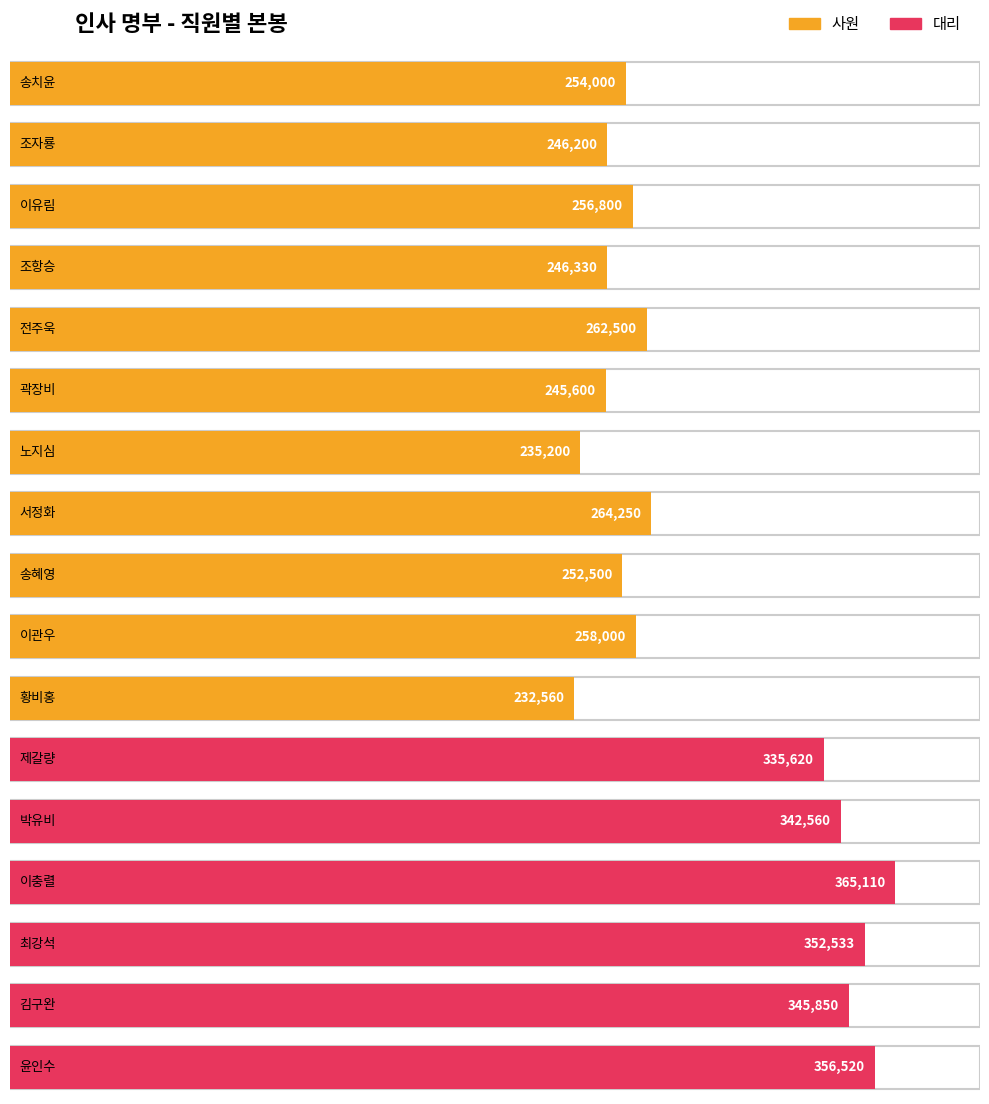

What is the average value?

285420